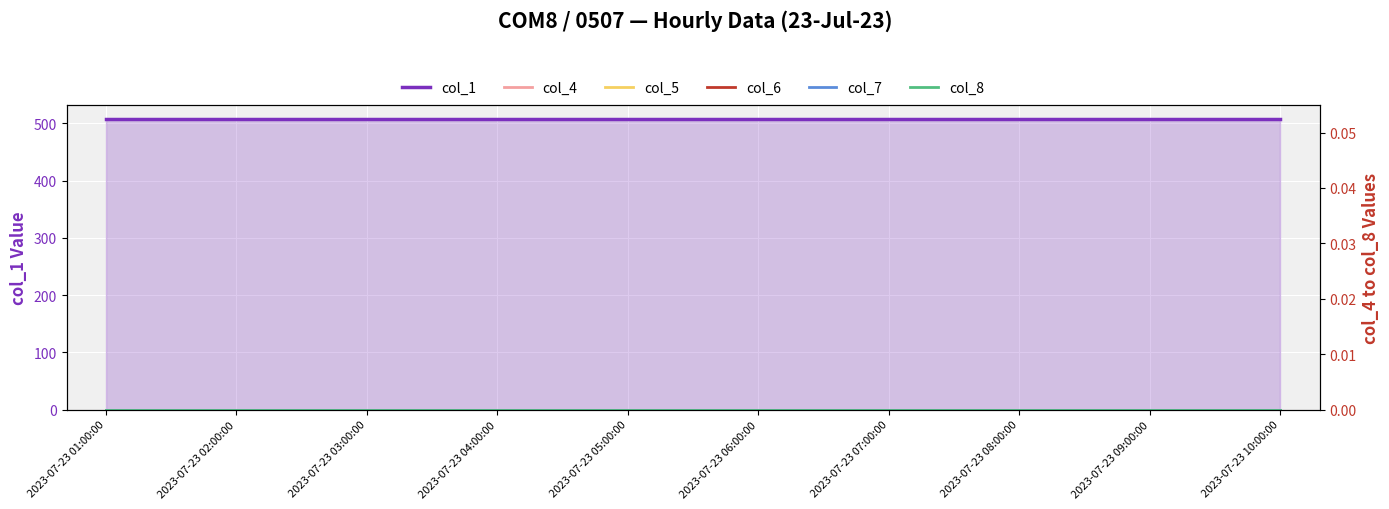

True or false: col_5 and col_8 cross at least once.

False